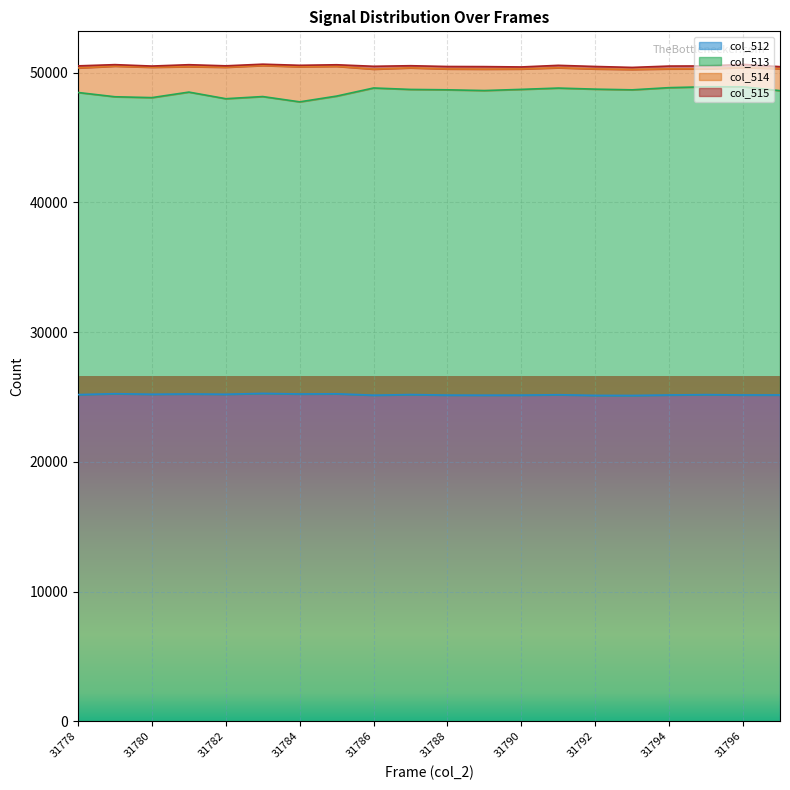

What is the average value of the col_513 series?

48513